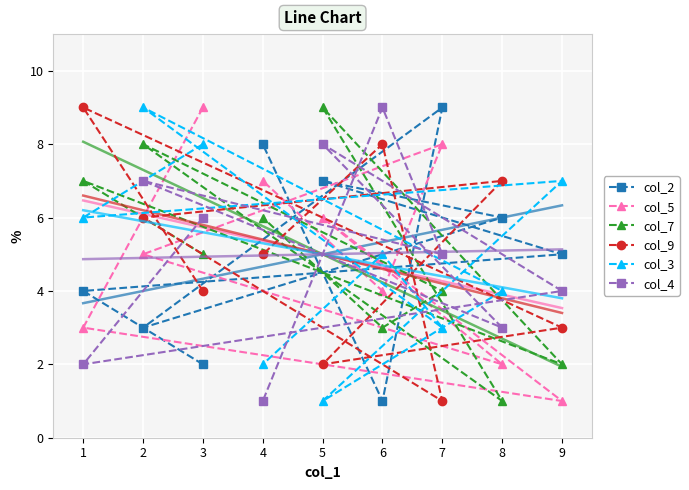

True or false: col_5 has a value of 12 at 8.

False